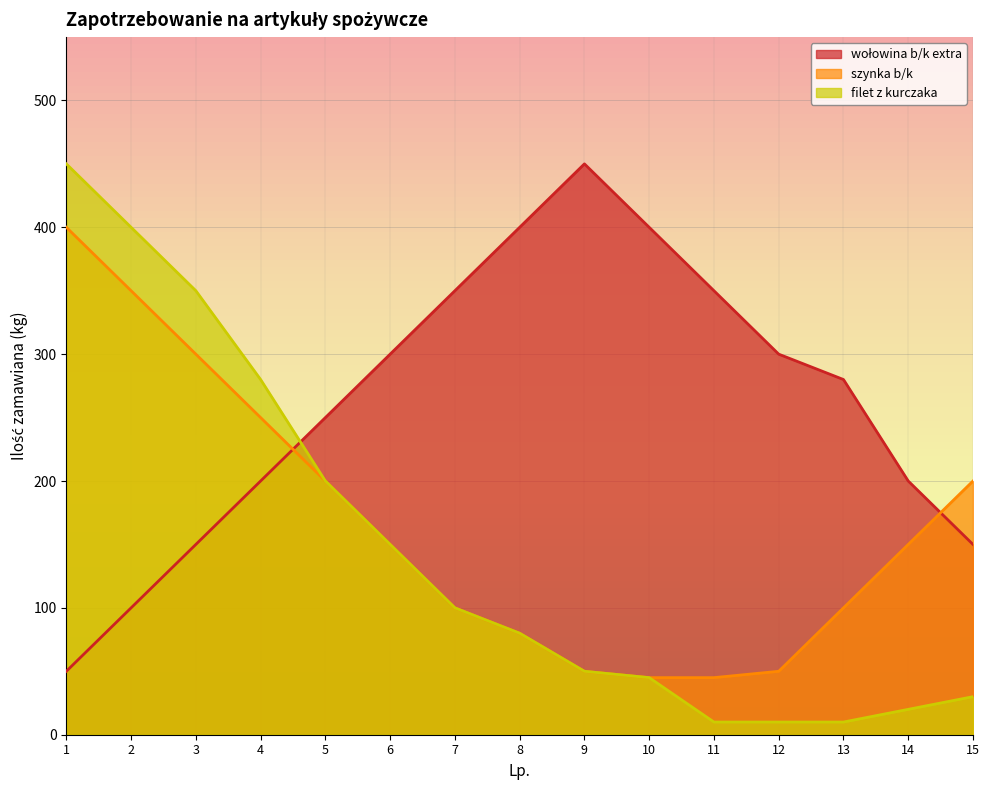

What is the average value of the szynka b/k series?

165